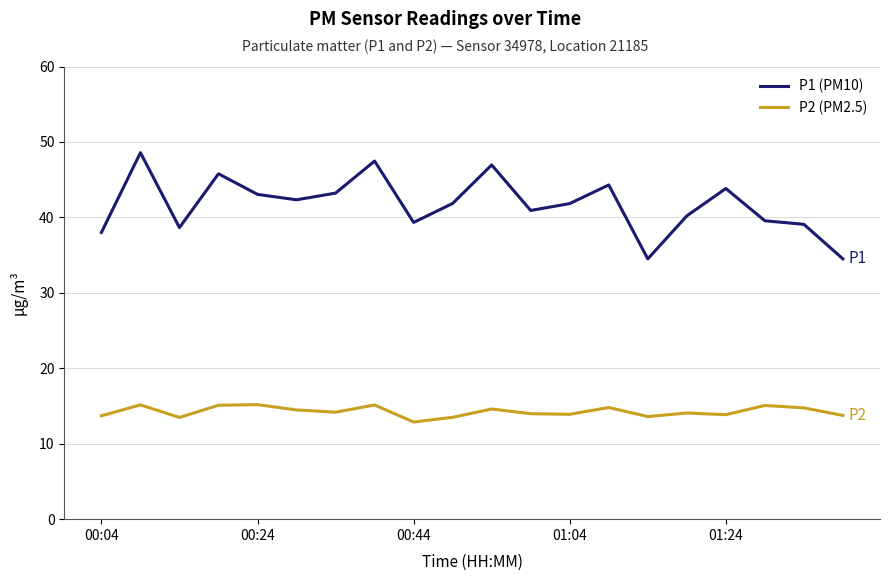

What is the difference between the maximum and minimum values in the P2 (PM2.5) series?

2.3